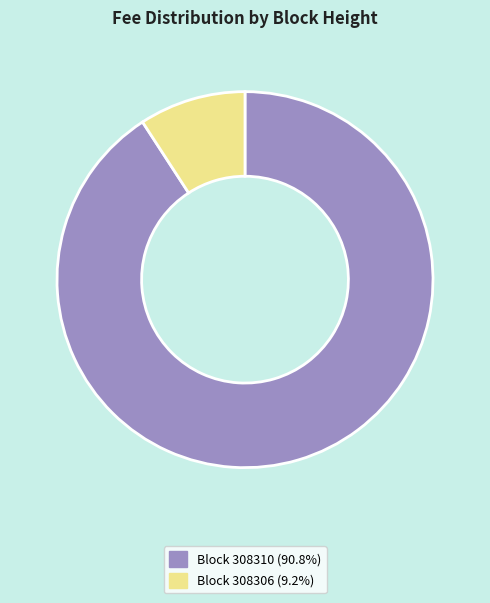

How many segments does this pie chart have?

2